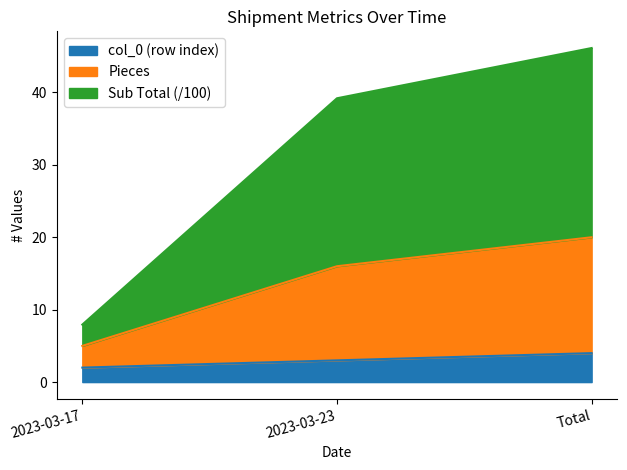

At which category is the sum across all series the highest?

Total